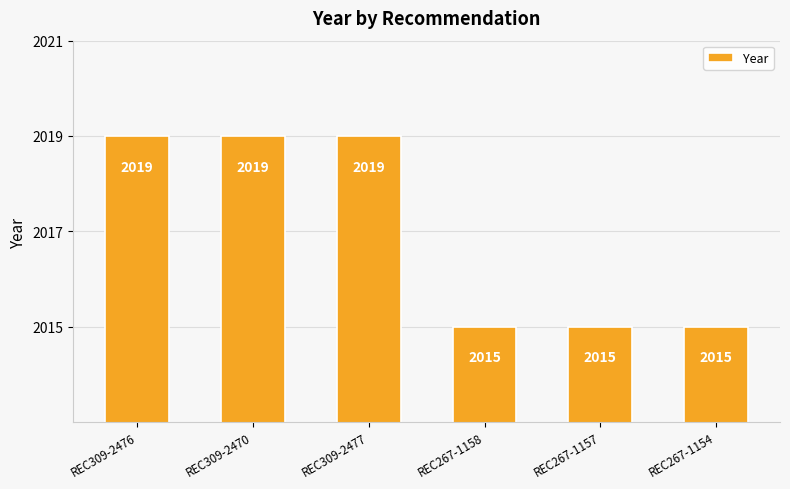

Reading right to left, extract all data points from this chart.

REC267-1154=2015	REC267-1157=2015	REC267-1158=2015	REC309-2477=2019	REC309-2470=2019	REC309-2476=2019